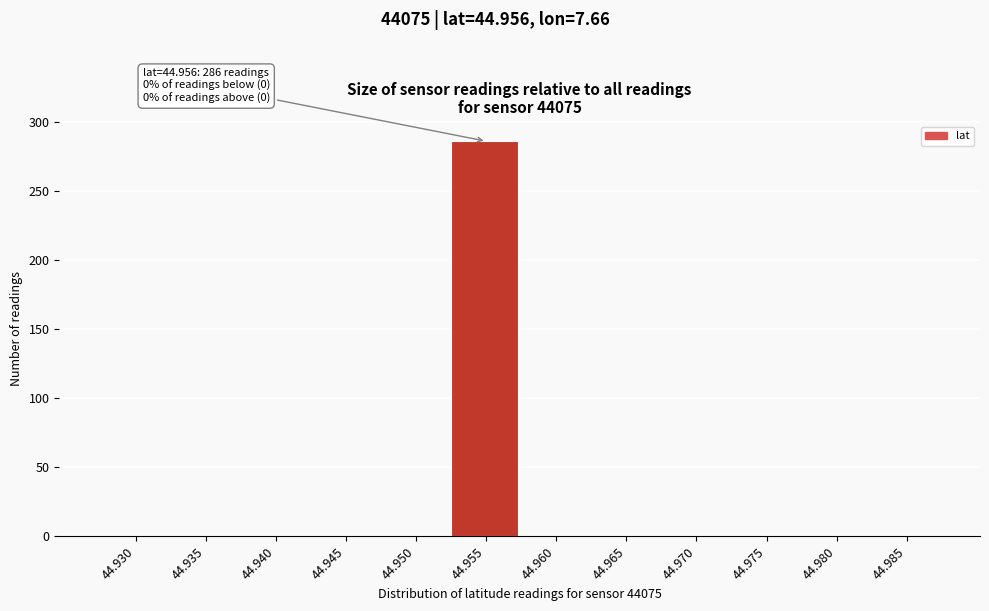

Reading right to left, extract all data points from this chart.

44.985=0	44.980=0	44.975=0	44.970=0	44.965=0	44.960=0	44.955=286	44.950=0	44.945=0	44.940=0	44.935=0	44.930=0